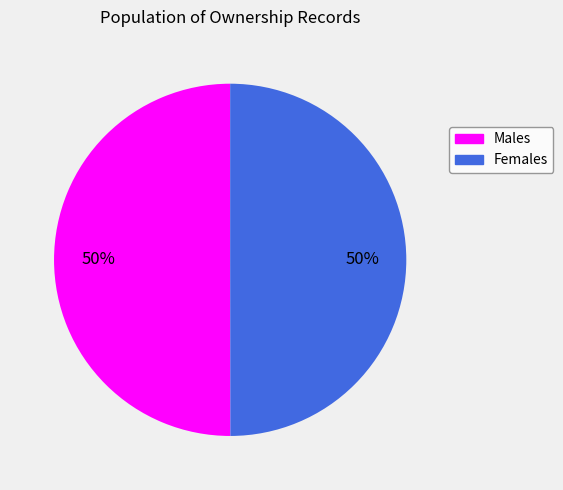

Count the number of slices in the pie.

2